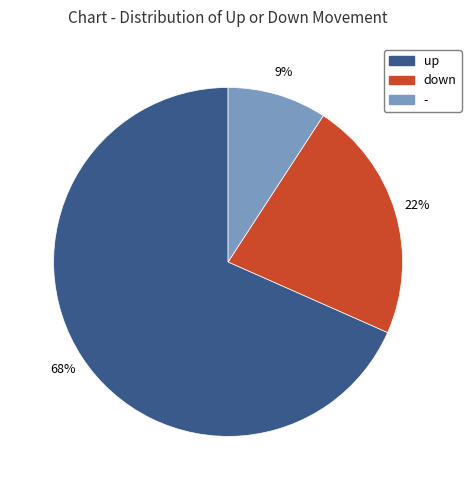

To the nearest percent, what is the difference between the up and down slice percentages?

46%